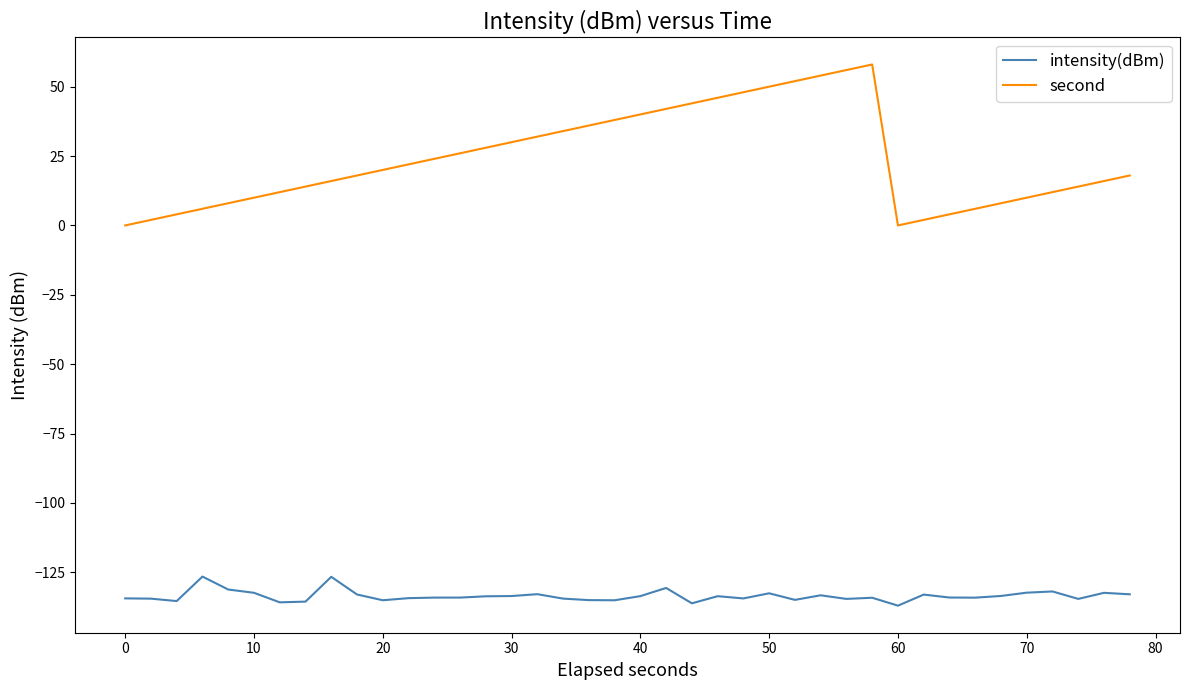

Which series has the largest total across all categories?

second